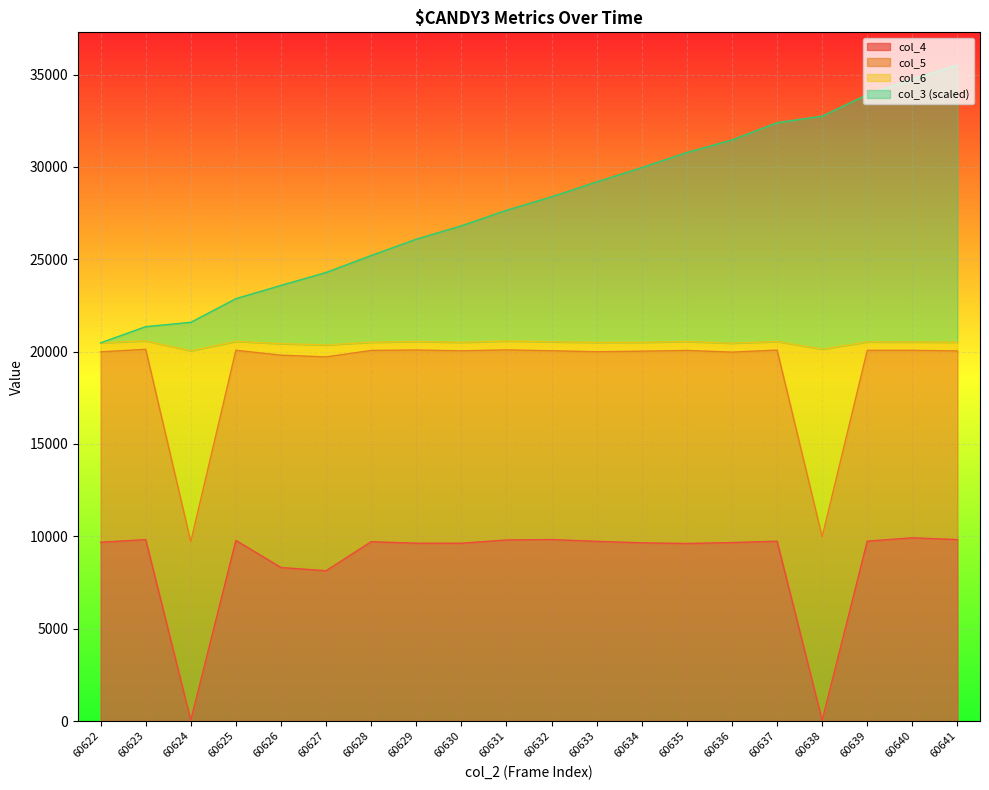

How many data points in col_4 are above 9711?

9